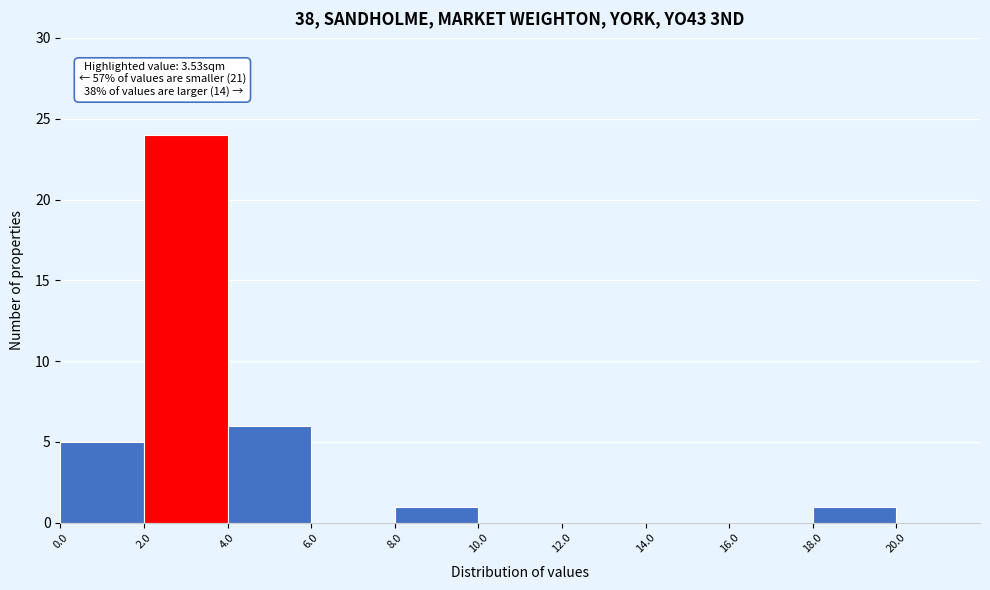

Which range on the x-axis has the tallest bar?

2.0 to 4.0